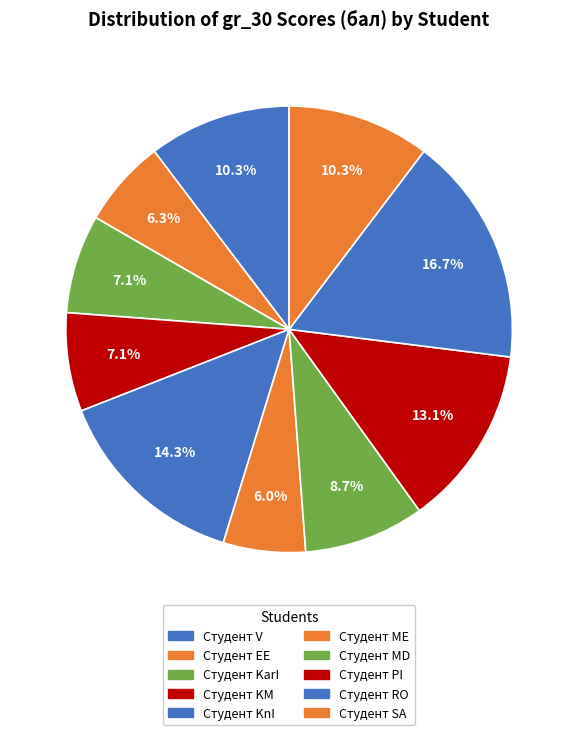

How many slices are in this pie chart?

10